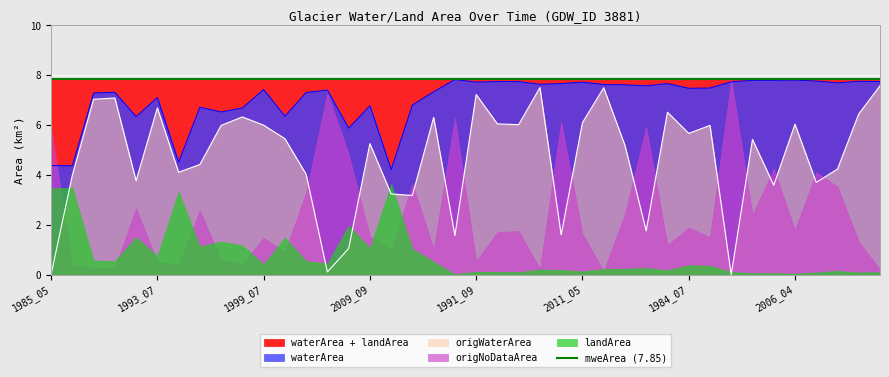

What is the label of the 38th point from the right?

1986_07